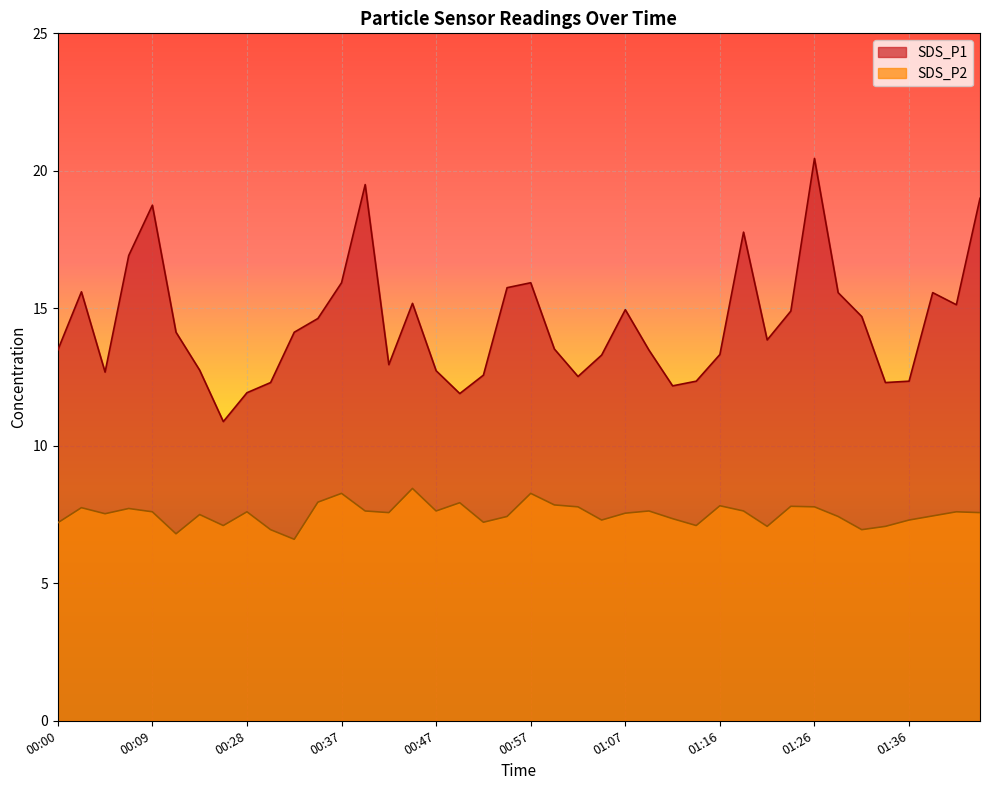

What is the label of the 28th point from the right?

00:37